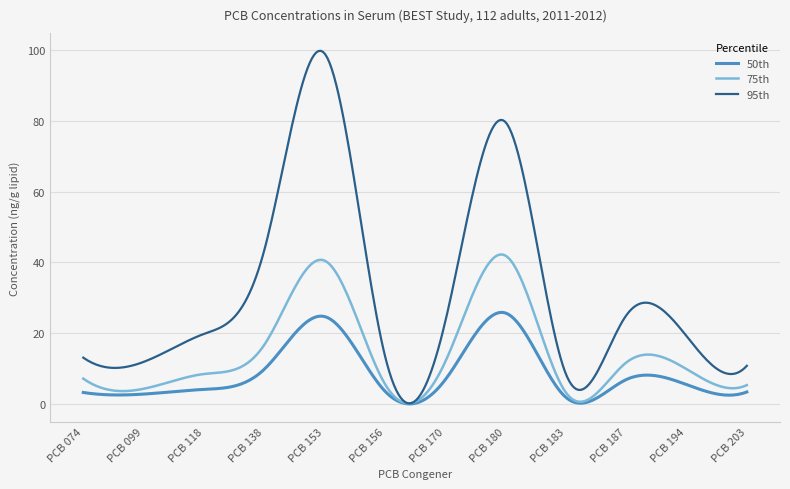

Which series has the largest range (max minus min)?

95th